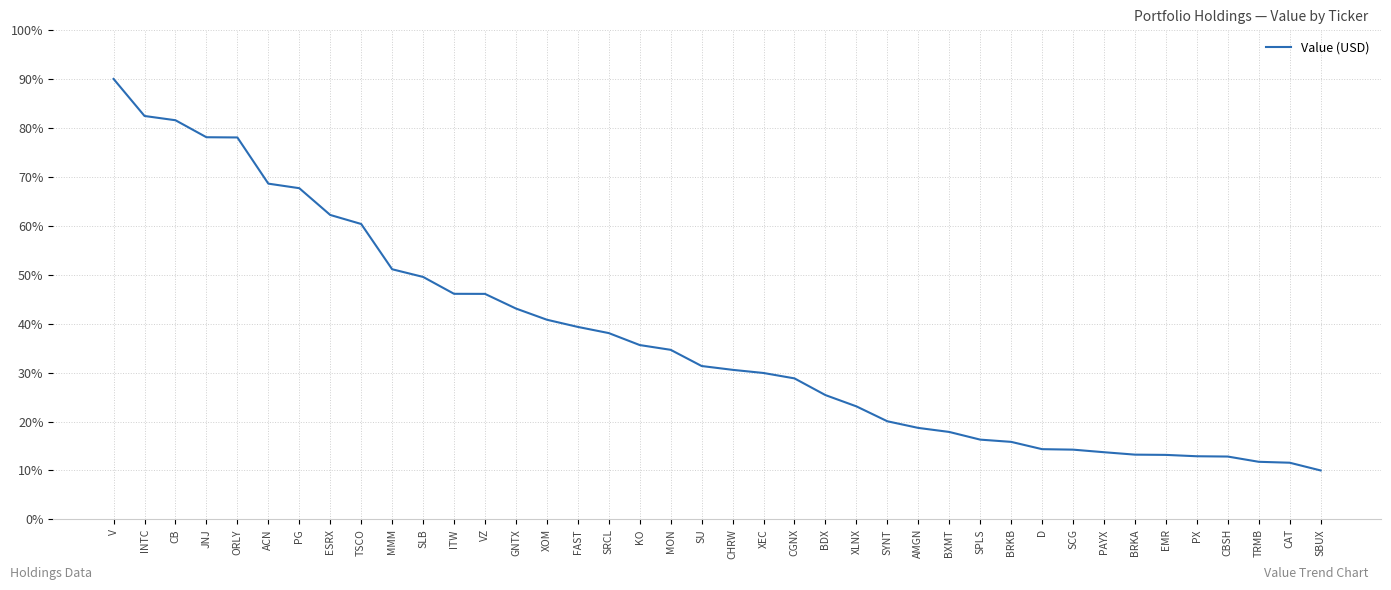

What is the difference between the second highest and second lowest values?

70.8